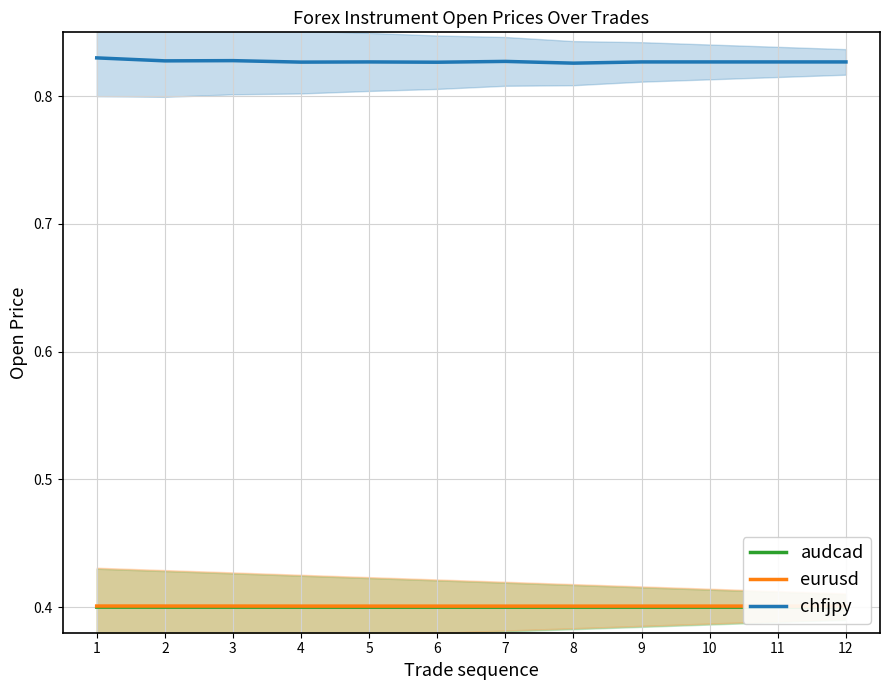

What is the value of the eurusd point at the 1st from the left?

0.4